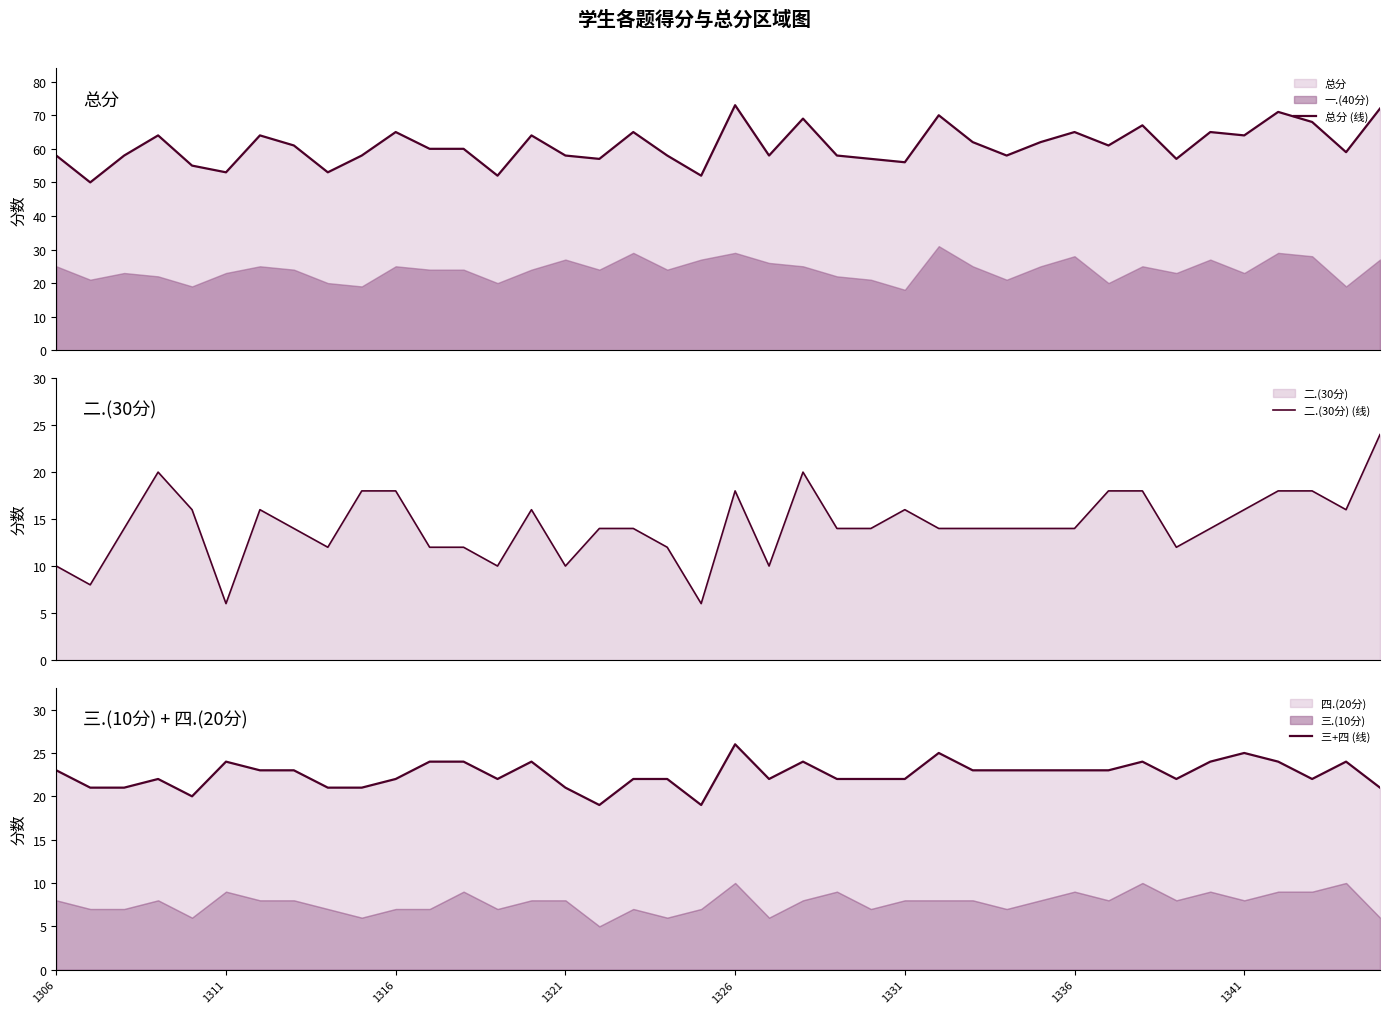

What is the highest value of the 总分 (线) series?

73